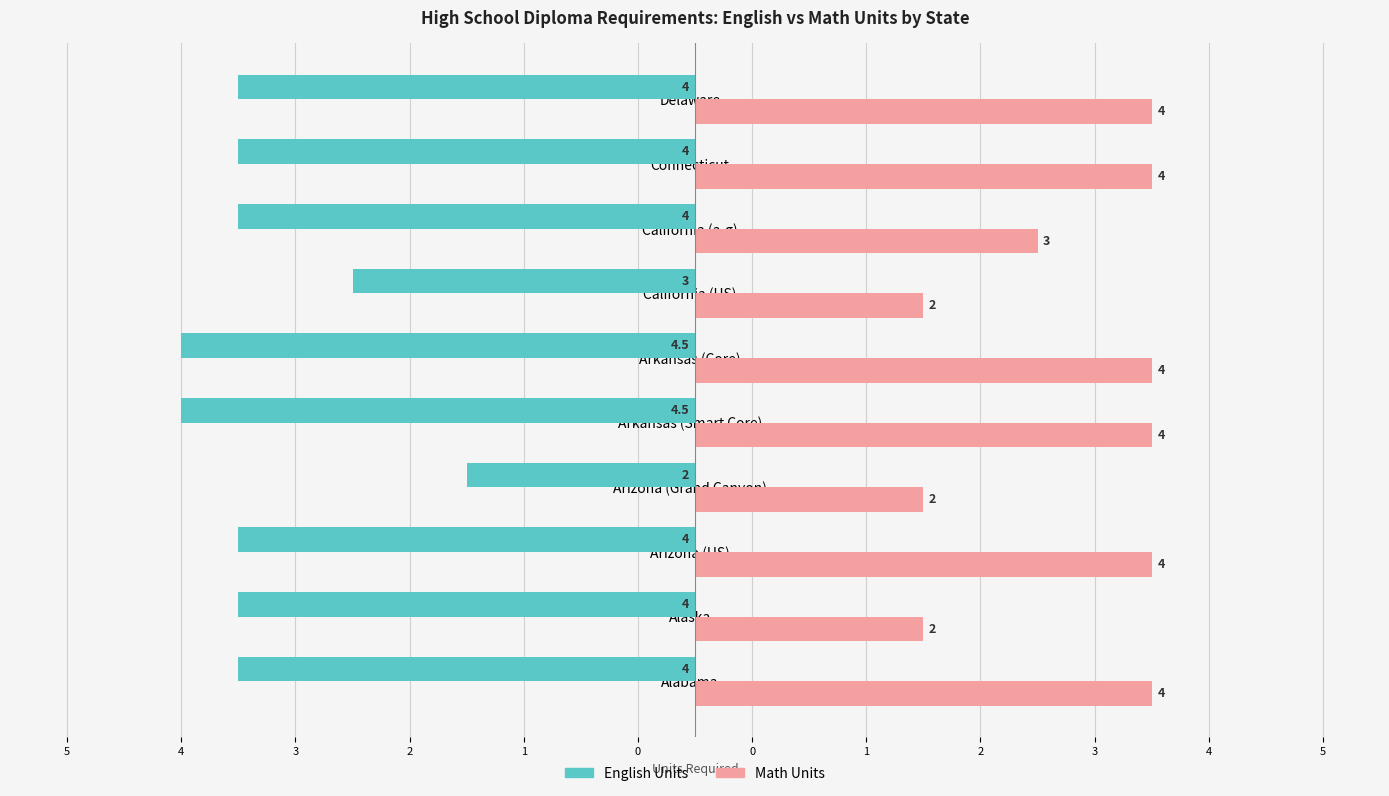

What are all the series names shown in the legend?

English Units, Math Units